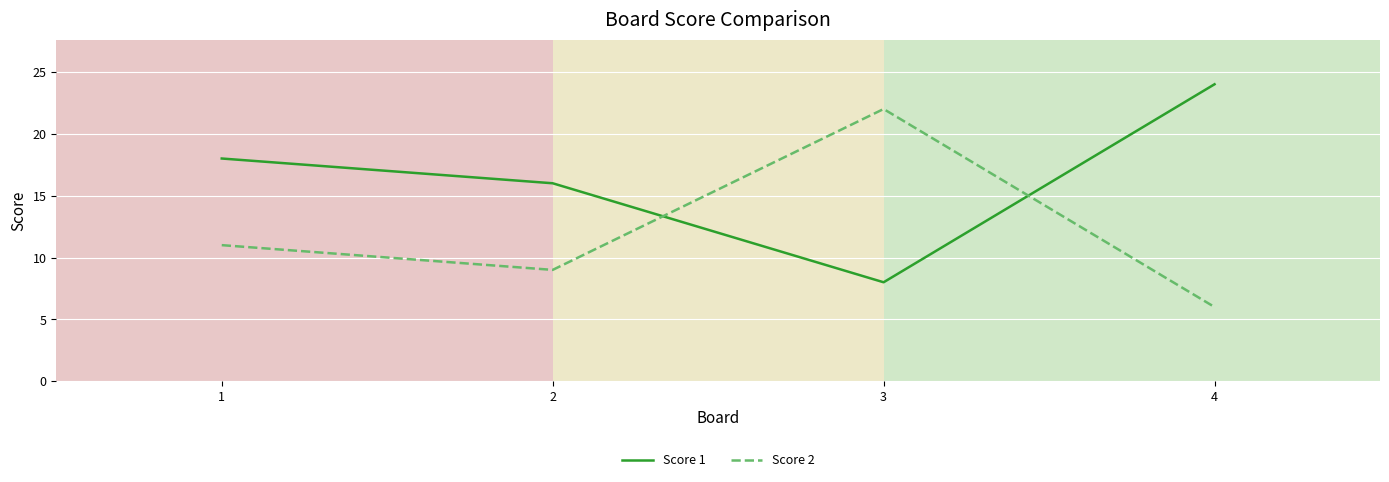

At 3, list the series in order from smallest to largest.

Score 1, Score 2